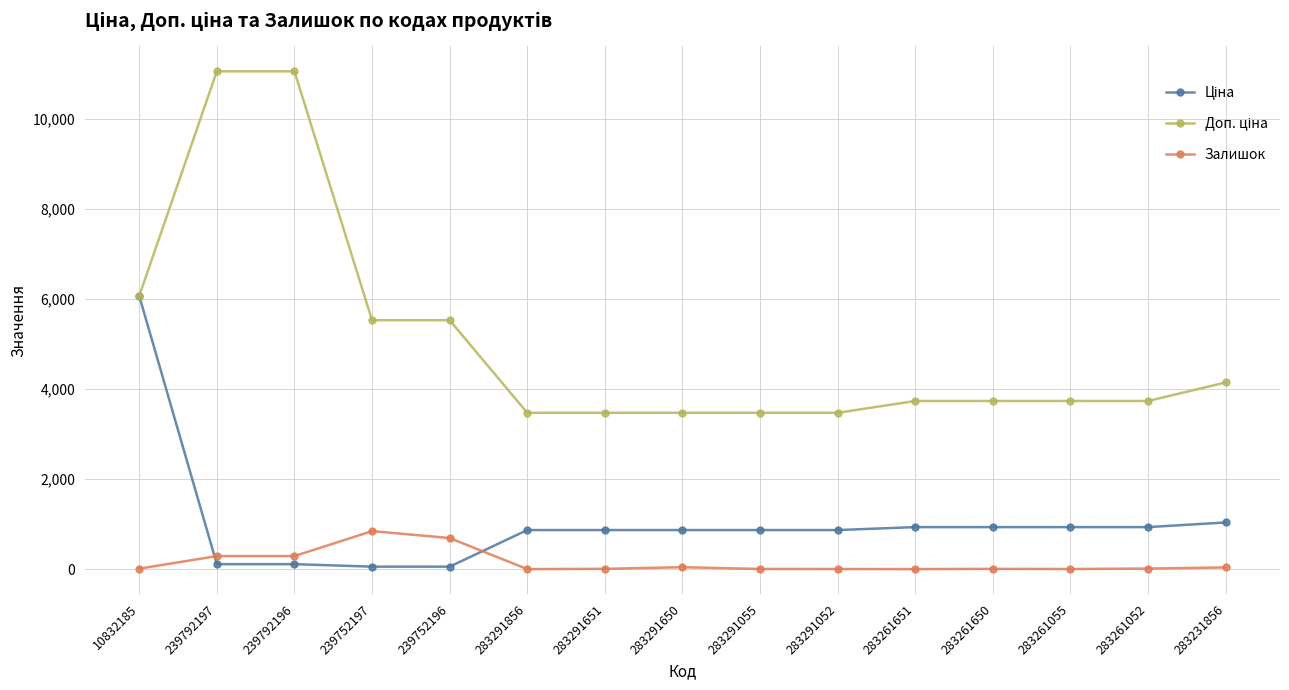

True or false: Залишок has a value of 13.0 at 283261052.

True